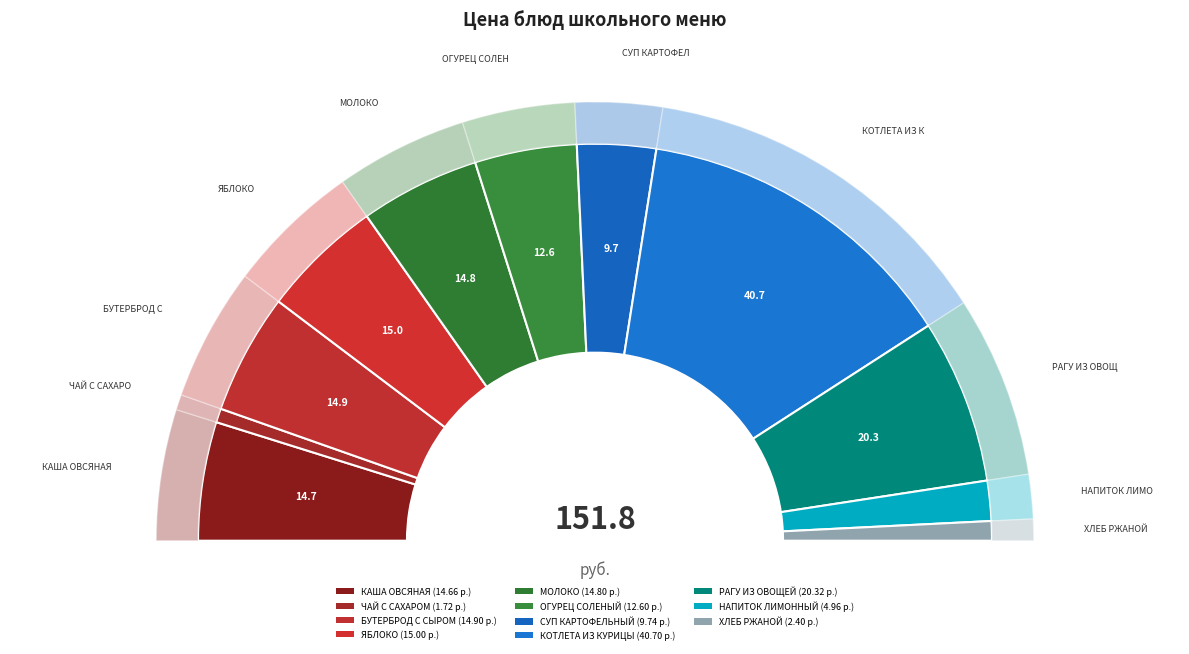

What is the smallest slice in the pie chart?

ЧАЙ С САХАРОМ